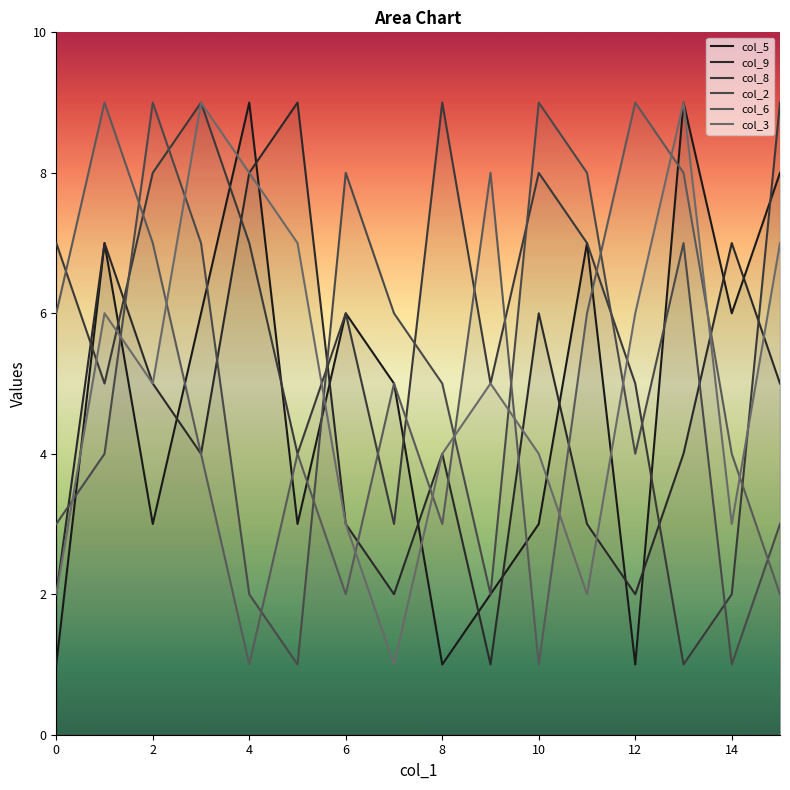

What is the minimum value shown in the chart?

1